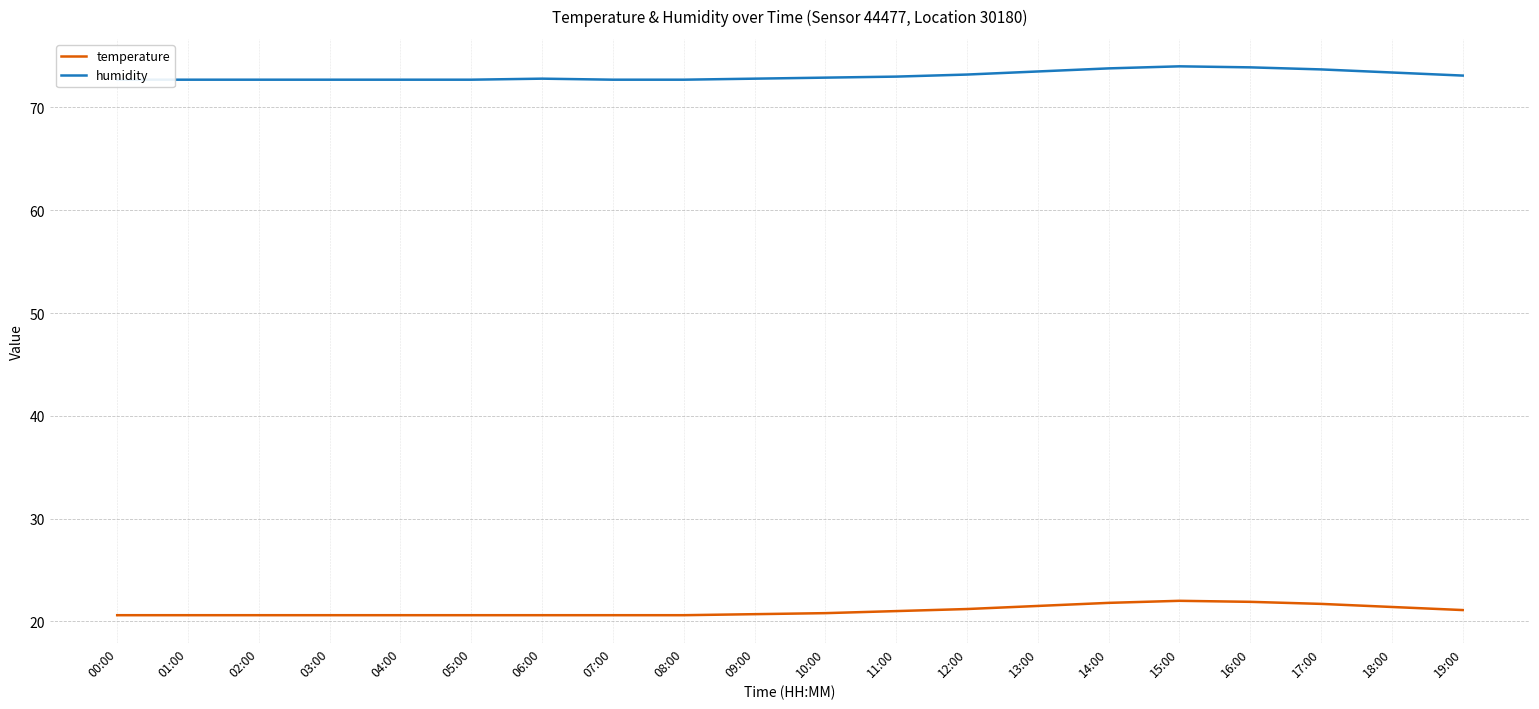

Reading right to left, extract all data points from this chart.

temperature: 21.1	21.4	21.7	21.9	22.0	21.8	21.5	21.2	21.0	20.8	20.7	20.6	20.6	20.6	20.6	20.6	20.6	20.6	20.6	20.6
humidity: 73.1	73.4	73.7	73.9	74.0	73.8	73.5	73.2	73.0	72.9	72.8	72.7	72.7	72.8	72.7	72.7	72.7	72.7	72.7	72.7